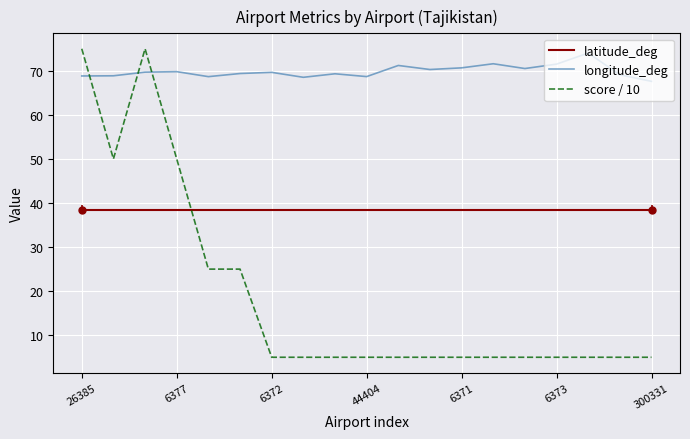

The score series shows 5.0 at 6373. True or false?

True